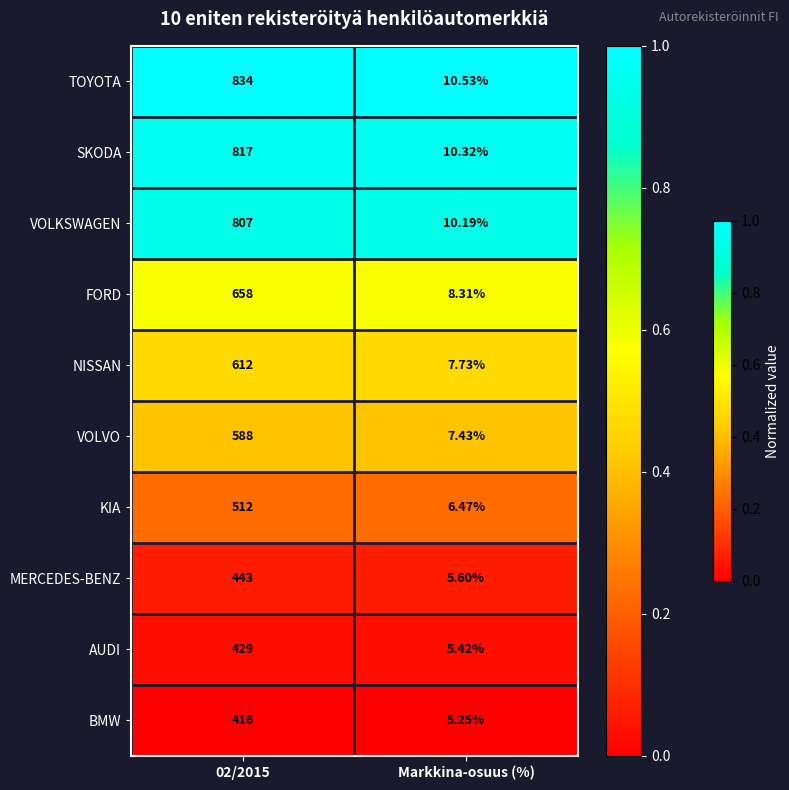

What is the spread (max minus min) of values at Markkina-osuus (%)?

5.3